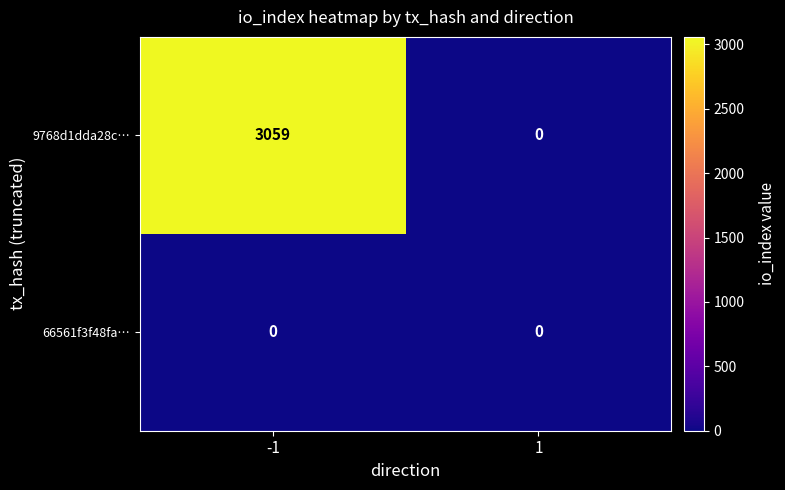

Rank the series by their maximum value, from lowest to highest.

66561f3f48fa…, 9768d1dda28c…